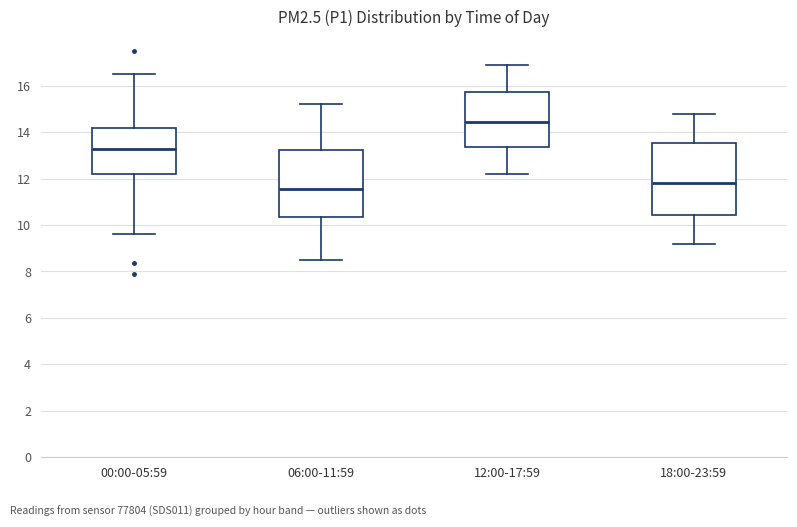

Comparing the boxes themselves (not the whiskers), which one is the tallest?

18:00-23:59